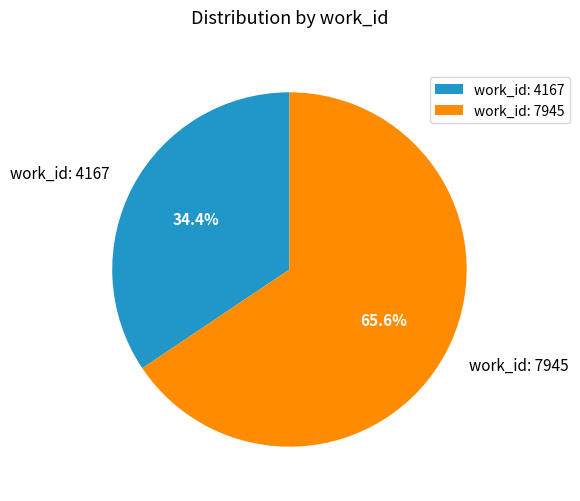

Is there any slice that represents more than half of the pie?

Yes